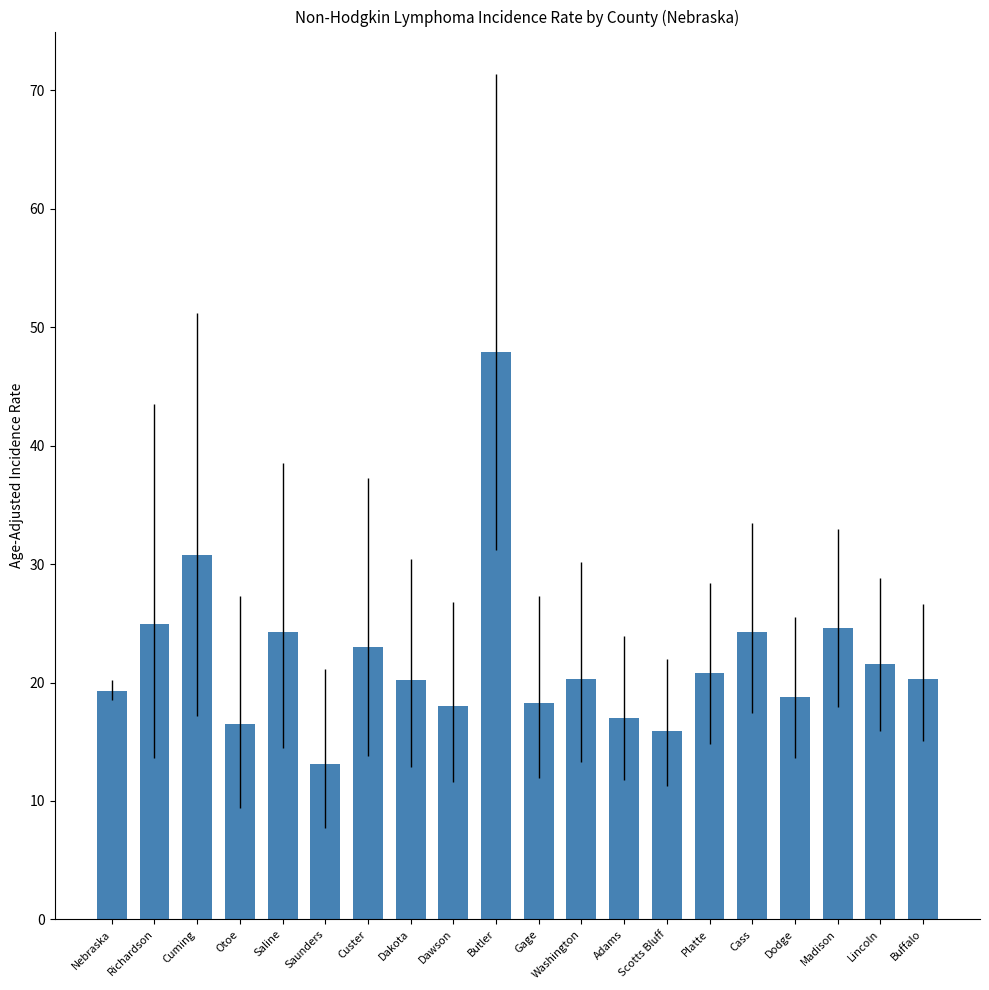

What is the label of the 11th bar from the right?

Butler